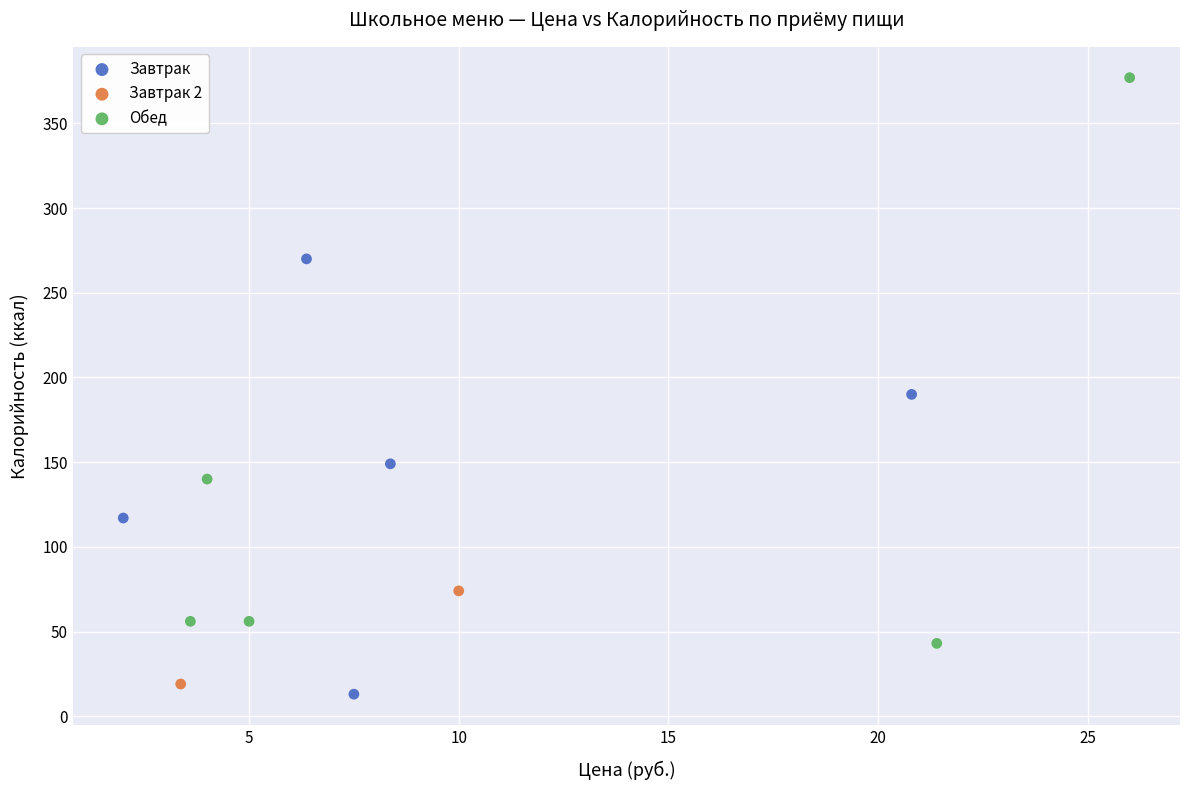

Which series reaches the maximum Y coordinate?

Обед